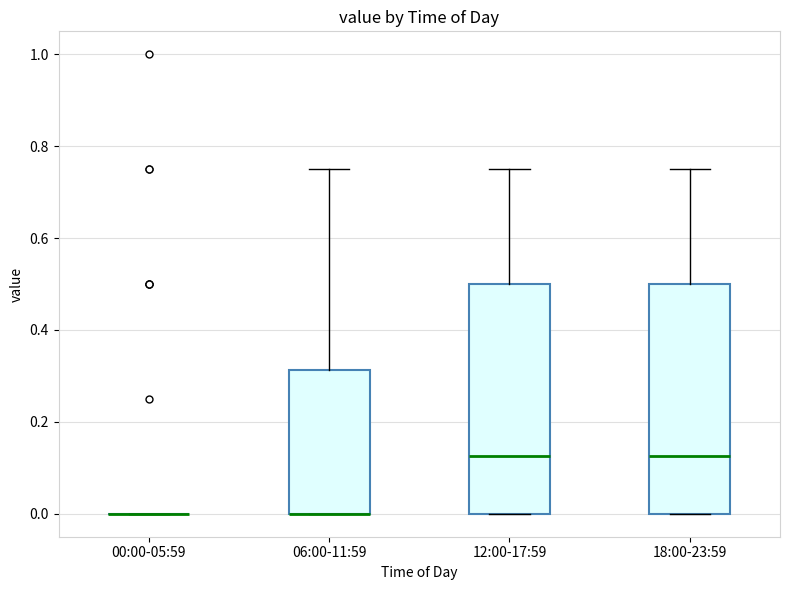

Reading left to right, read every box against the y-axis: the position of its median line, the range the box covers, and the ends of its whiskers. The values are not printed on the chart, so give them approximately, as read against the axis.

00:00-05:59: box collapsed to a line at 0.00, whiskers 0.00 to 0.00
06:00-11:59: median 0.00 (drawn on the box's lower edge), box 0.00 to 0.32, whiskers 0.00 to 0.76
12:00-17:59: median 0.12, box 0.00 to 0.50, whiskers 0.00 to 0.76
18:00-23:59: median 0.12, box 0.00 to 0.50, whiskers 0.00 to 0.76